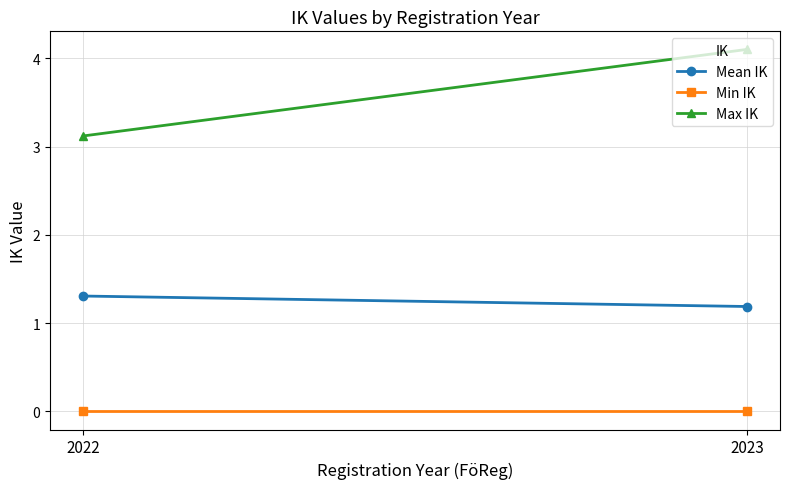

At which category does the chart reach its minimum across all series?

2022